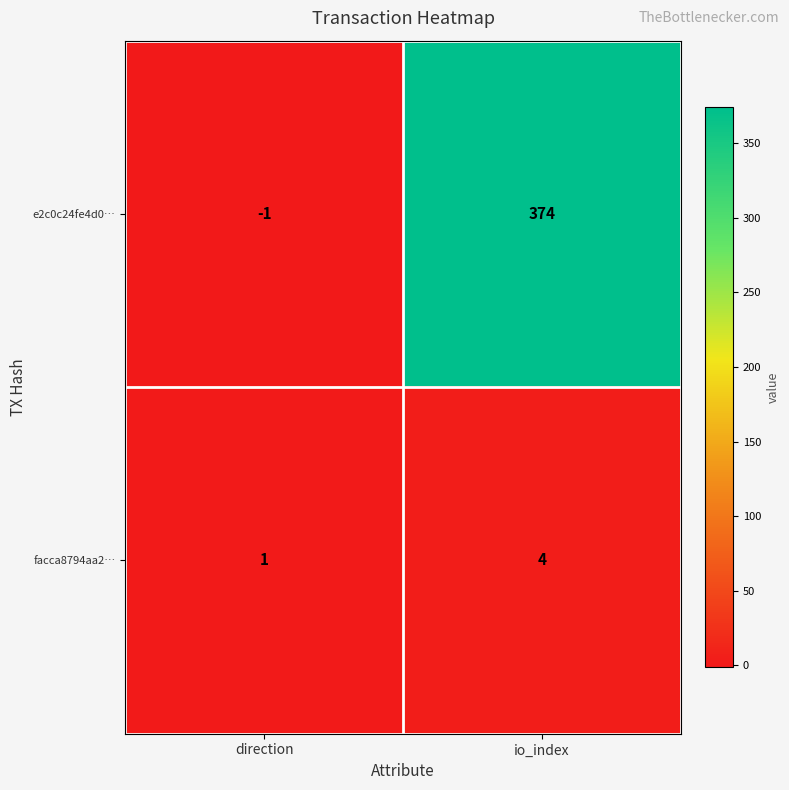

Between direction and io_index, which series saw the biggest shift?

e2c0c24fe4d0…